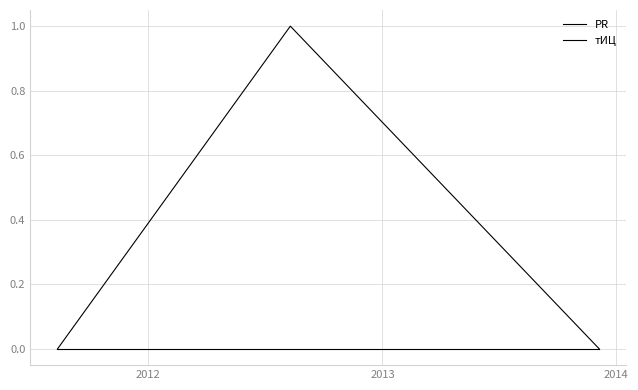

Is this an area chart (filled region under the line)?

No